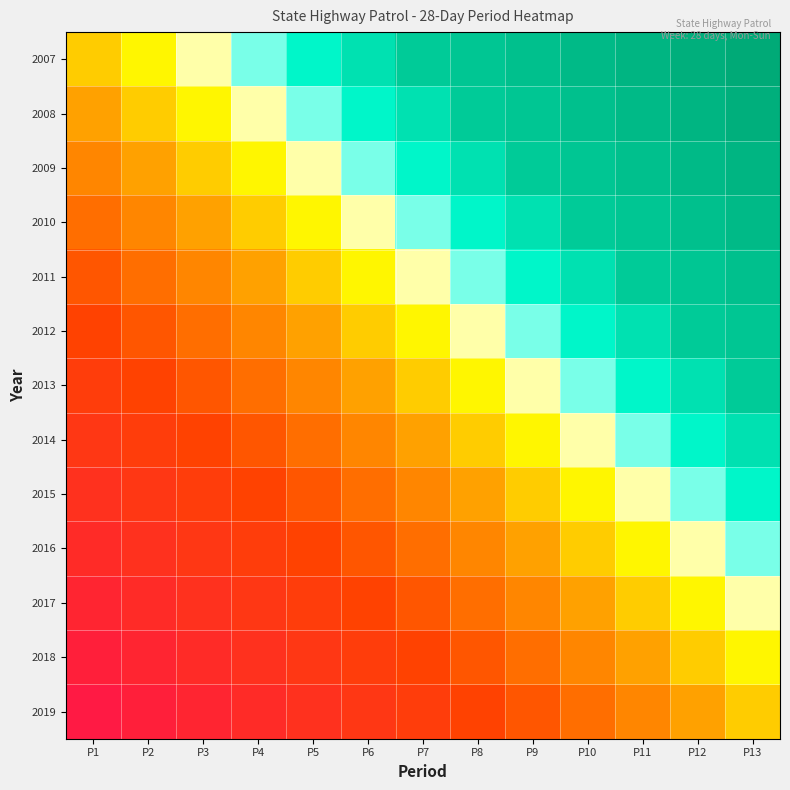

At P4, list the series in order from smallest to largest.

2019, 2018, 2017, 2016, 2015, 2014, 2013, 2012, 2011, 2010, 2009, 2008, 2007